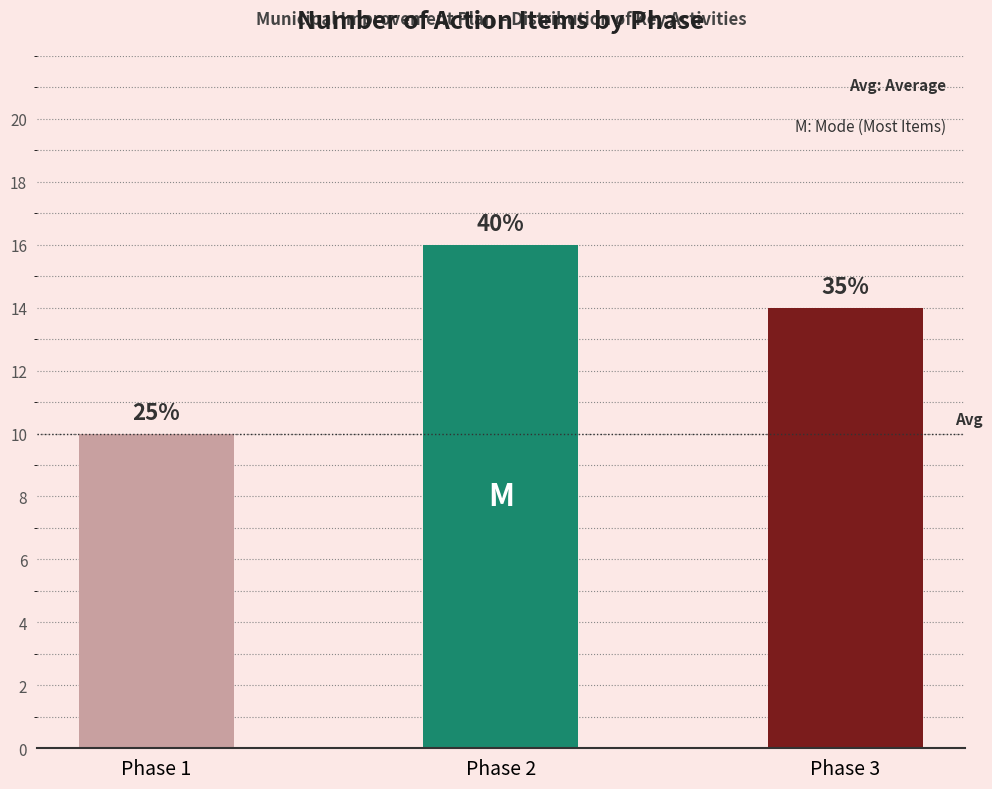

What is the change in value from Phase 1 to Phase 3?

+4